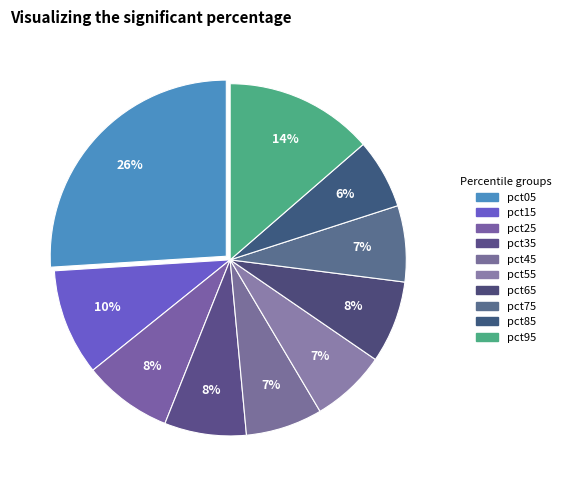

How many segments does this pie chart have?

10